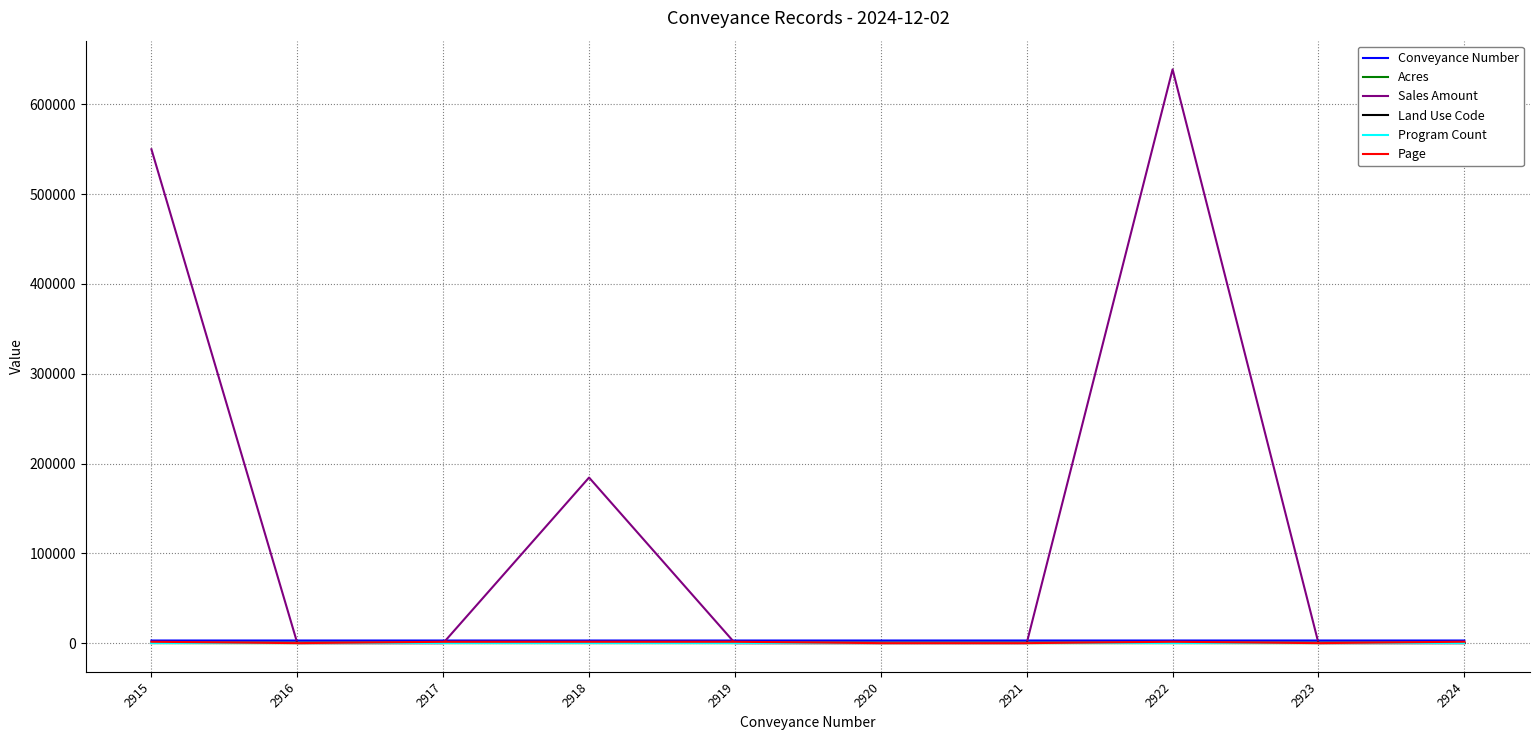

Which series has the largest total across all categories?

Sales Amount